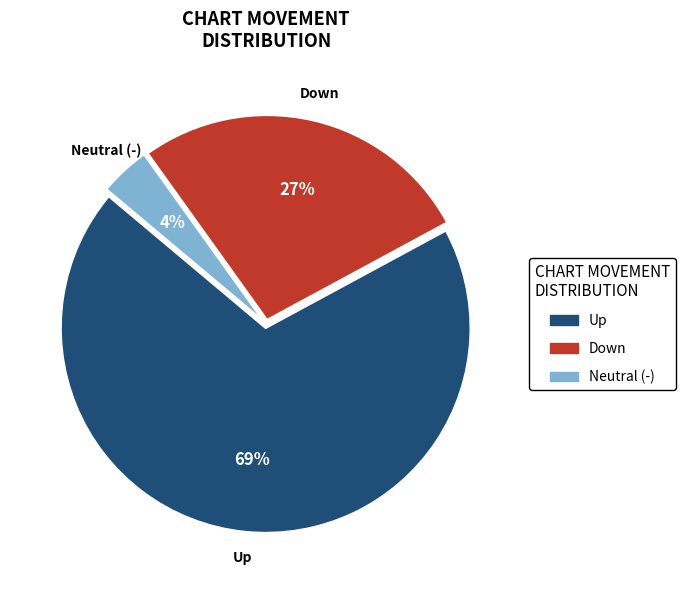

To the nearest percent, what is the average slice percentage?

33%